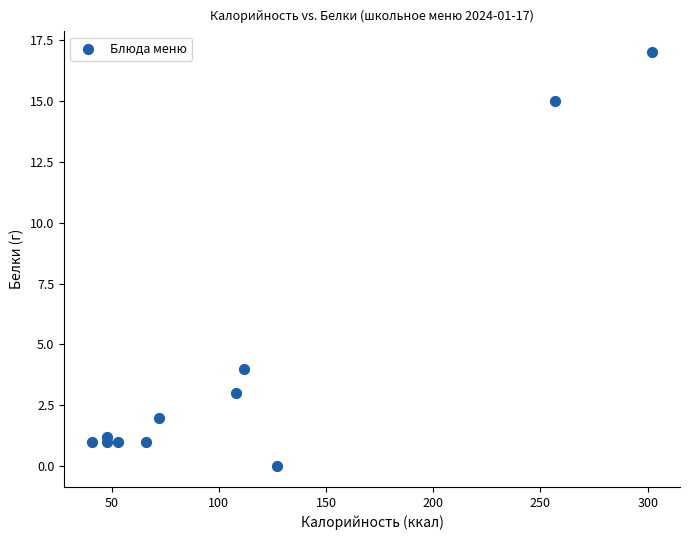

What Y value in the scatter plot is closest to 8?

4.0